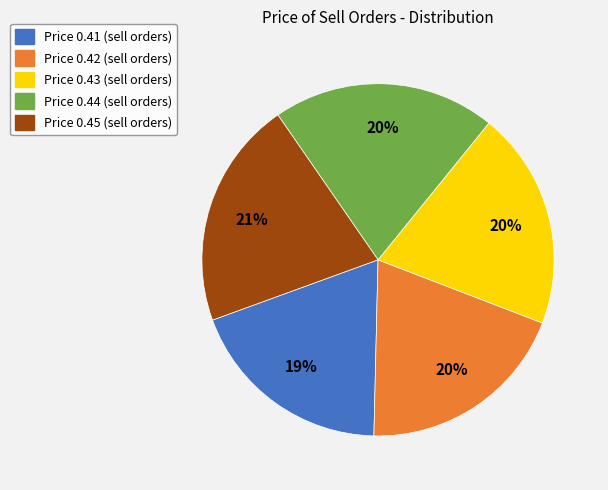

To the nearest percent, what is the average slice percentage?

20%